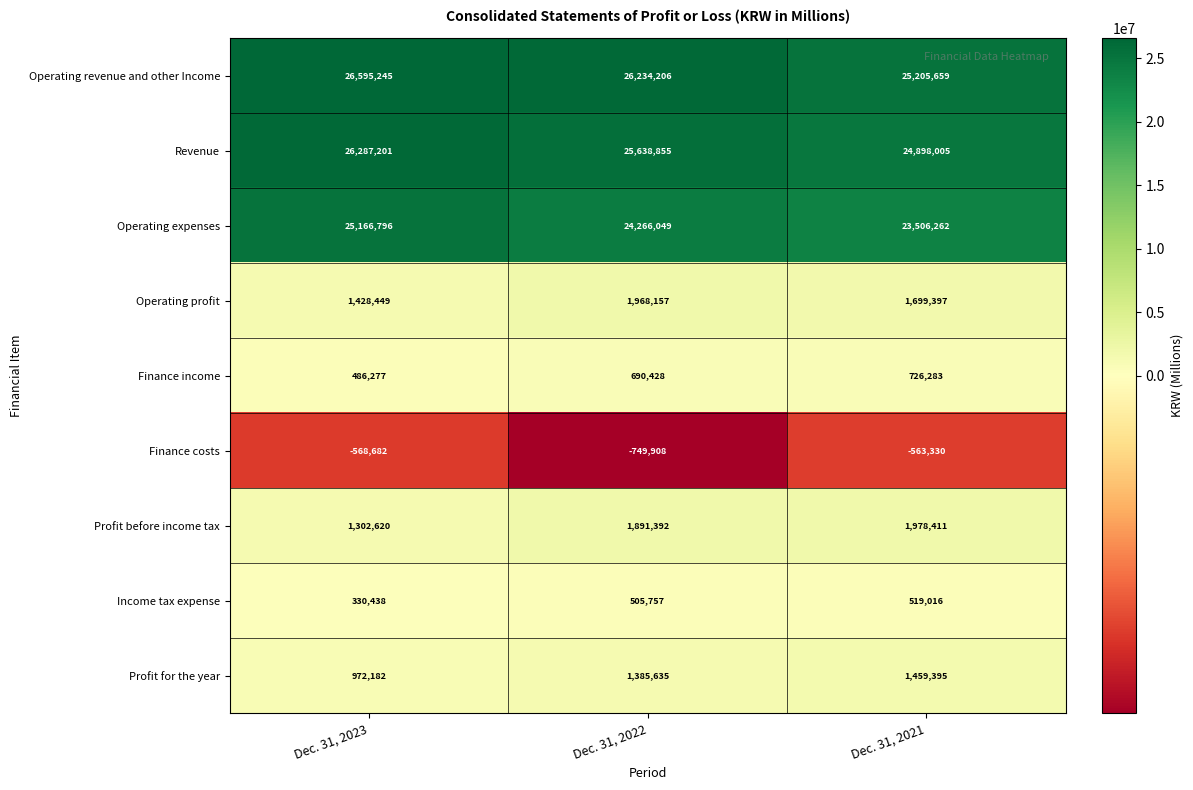

What is the spread (max minus min) of values at Dec. 31, 2023?

27163927